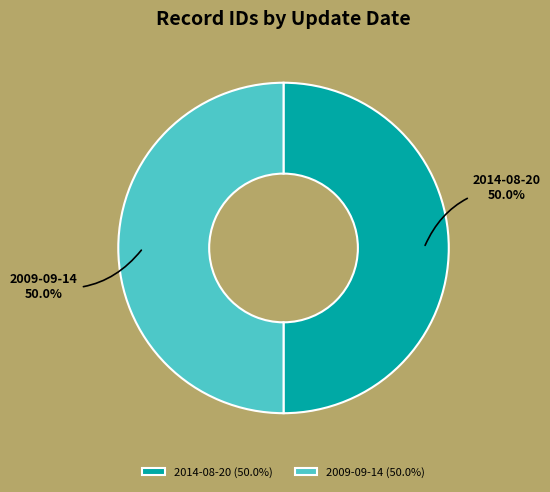

Count the number of slices in the pie.

2